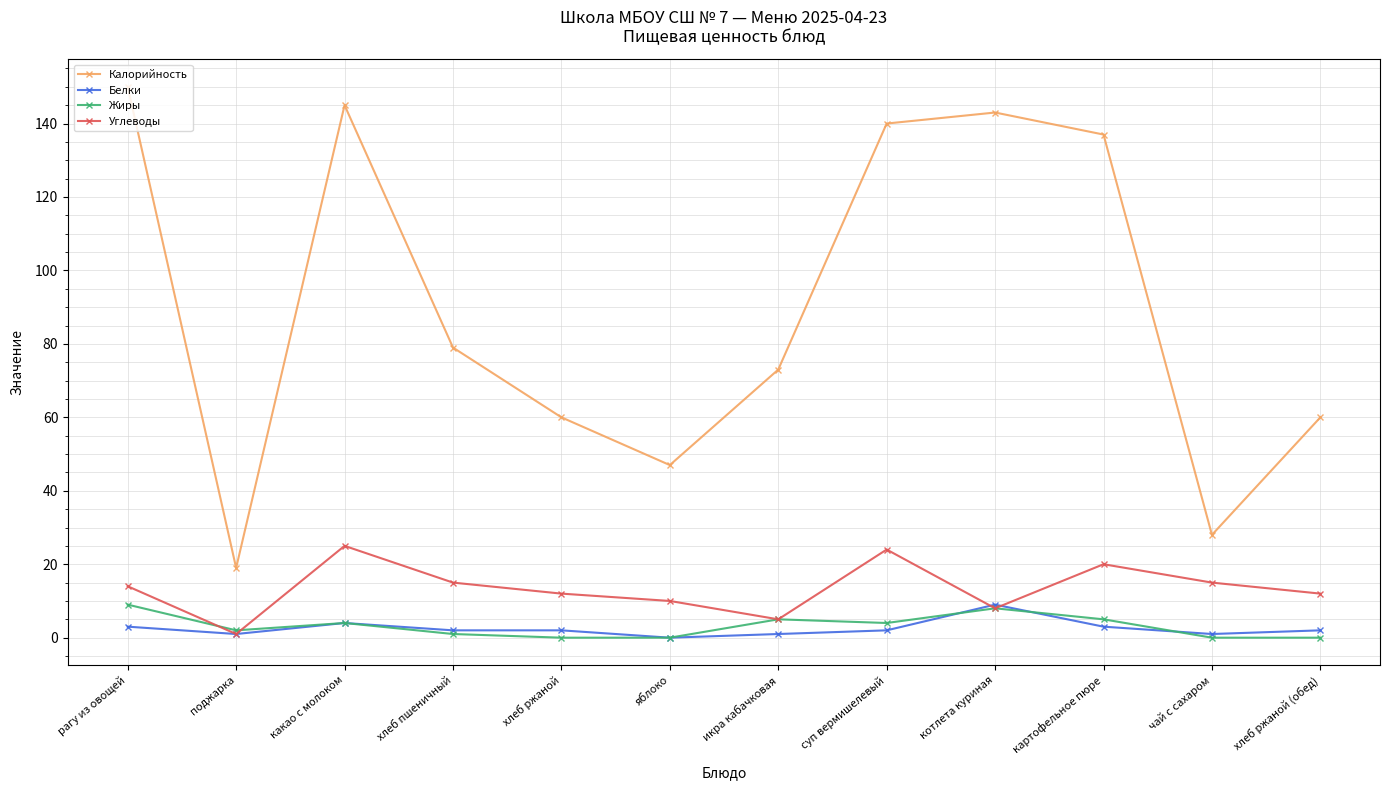

Where do Углеводы and Жиры first cross each other?

рагу из овощей and поджарка